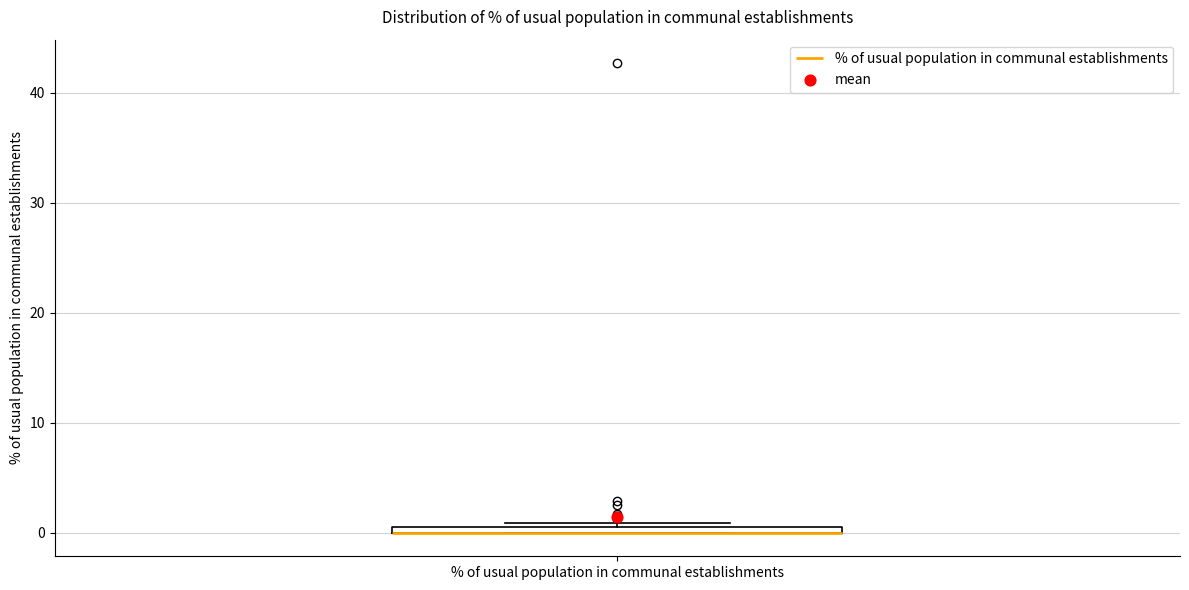

Where is the upper edge of the box for % of usual population in communal establishments on the y-axis? The values are not printed on the chart, so give them approximately, as read against the axis.

1